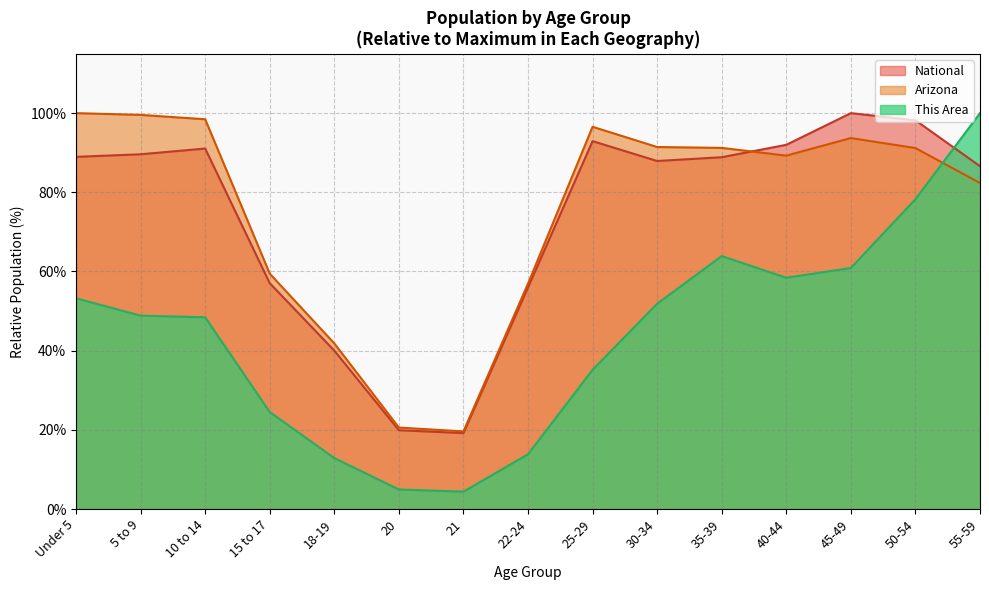

Does the chart display data point markers on the line(s)?

No